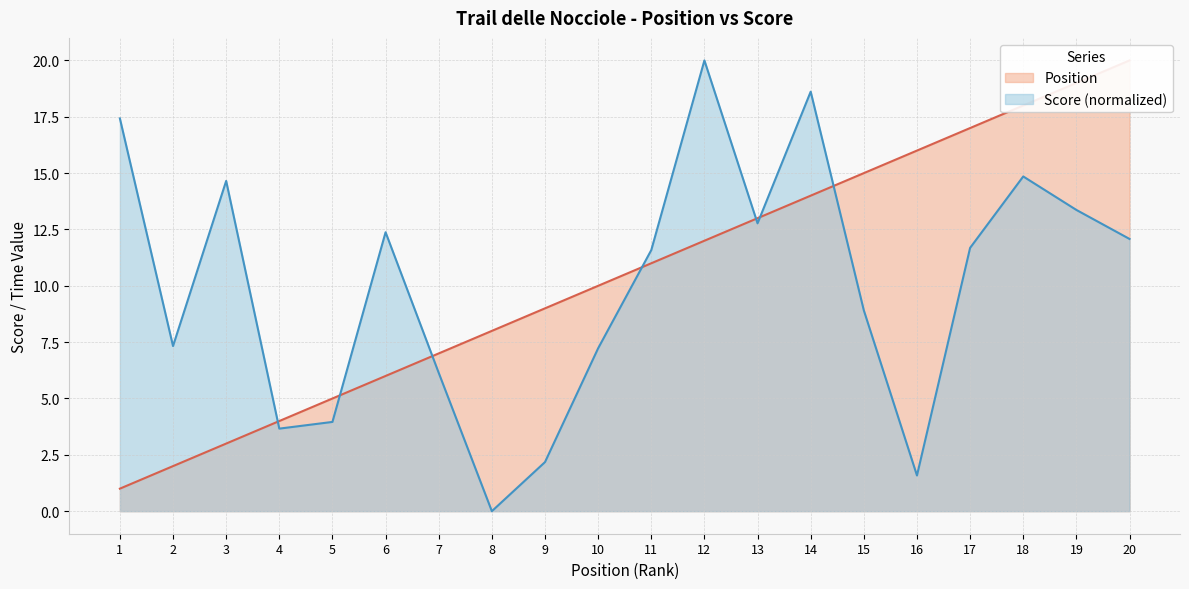

Reading left to right, transcribe all the data shown in this chart.

Position: 1=1.0	2=2.0	3=3.0	4=4.0	5=5.0	6=6.0	7=7.0	8=8.0	9=9.0	10=10.0	11=11.0	12=12.0	13=13.0	14=14.0	15=15.0	16=16.0	17=17.0	18=18.0	19=19.0	20=20.0
Score: 1=17.4	2=7.3	3=14.7	4=3.7	5=4.0	6=12.4	7=6.1	8=0.0	9=2.2	10=7.2	11=11.6	12=20.0	13=12.8	14=18.6	15=8.9	16=1.6	17=11.7	18=14.9	19=13.4	20=12.1